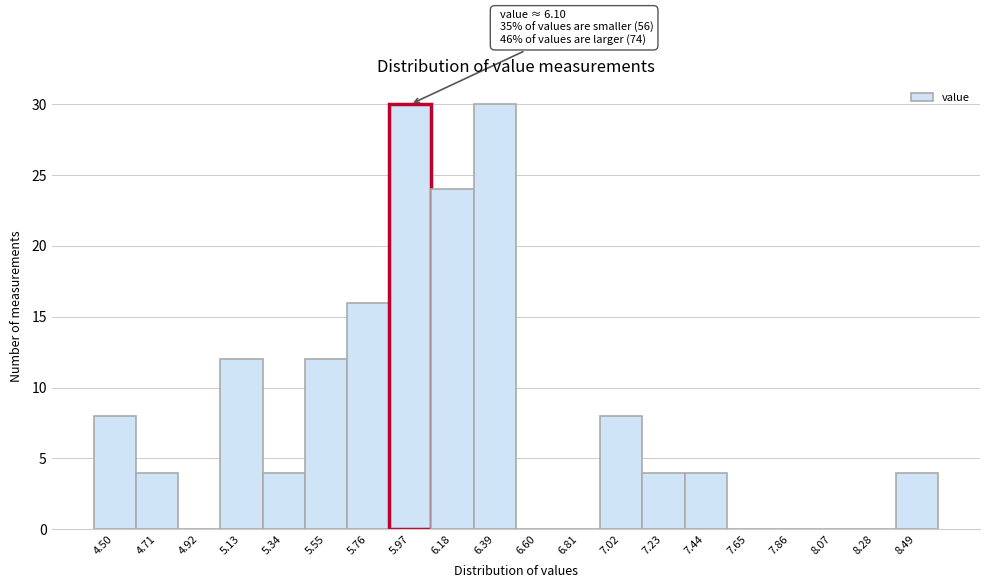

Reading left to right, extract all data points from this chart.

4.50=8	4.71=4	4.92=0	5.13=12	5.34=4	5.55=12	5.76=16	5.97=30	6.18=24	6.39=30	6.60=0	6.81=0	7.02=8	7.23=4	7.44=4	7.65=0	7.86=0	8.07=0	8.28=0	8.49=4